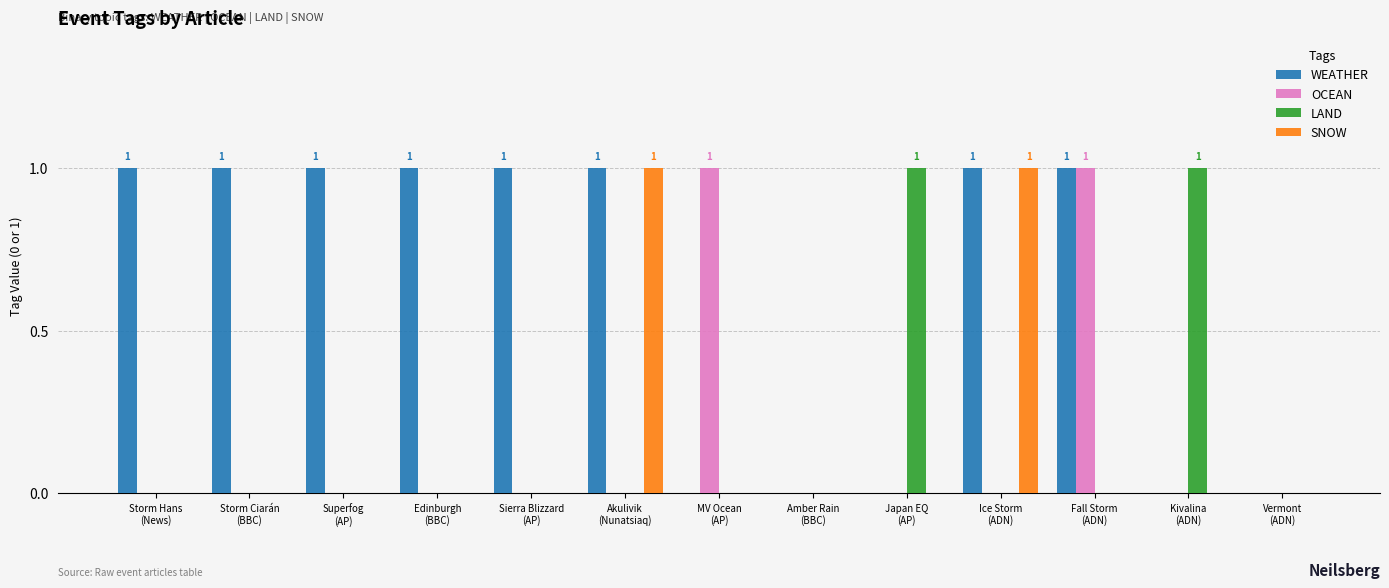

What is the spread (max minus min) of values at Fall Storm
(ADN)?

1